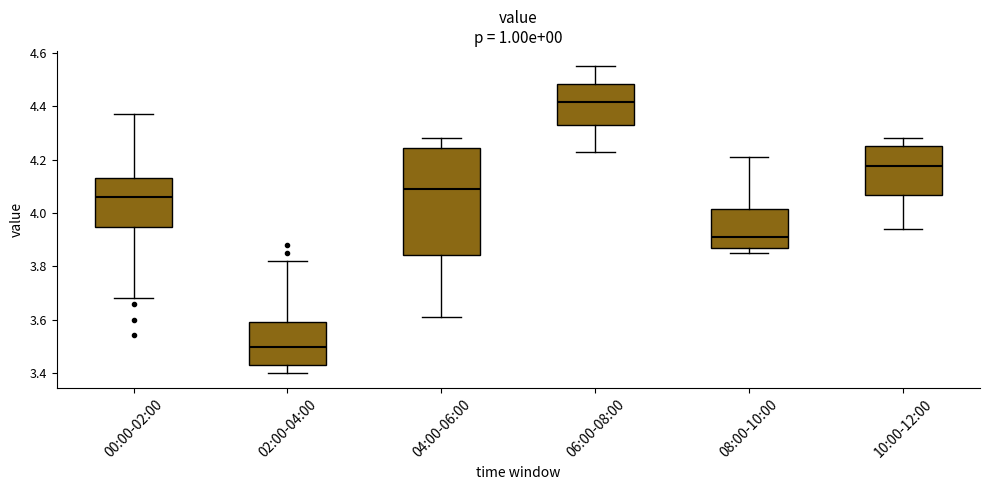

Reading left to right, read every box against the y-axis: the position of its median line, the range the box covers, and the ends of its whiskers. The values are not printed on the chart, so give them approximately, as read against the axis.

00:00-02:00: median 4.06, box 3.94 to 4.14, whiskers 3.68 to 4.38
02:00-04:00: median 3.50, box 3.44 to 3.60, whiskers 3.40 to 3.82
04:00-06:00: median 4.10, box 3.84 to 4.24, whiskers 3.62 to 4.28
06:00-08:00: median 4.42, box 4.34 to 4.48, whiskers 4.24 to 4.56
08:00-10:00: median 3.92, box 3.88 to 4.02, whiskers 3.86 to 4.22
10:00-12:00: median 4.18, box 4.06 to 4.26, whiskers 3.94 to 4.28